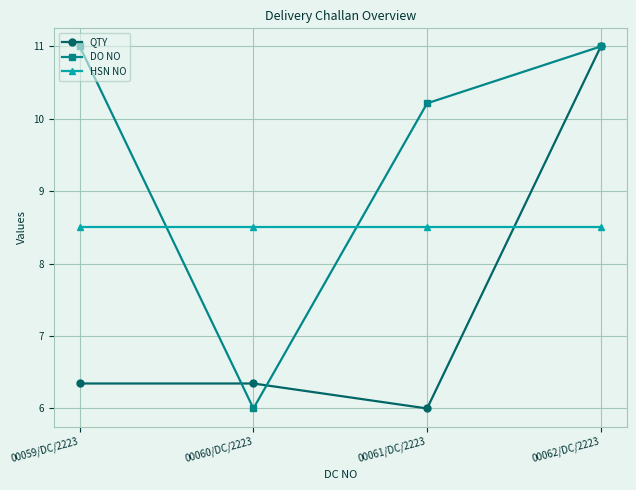

Rank the series by their average value, from lowest to highest.

QTY, HSN NO, DO NO